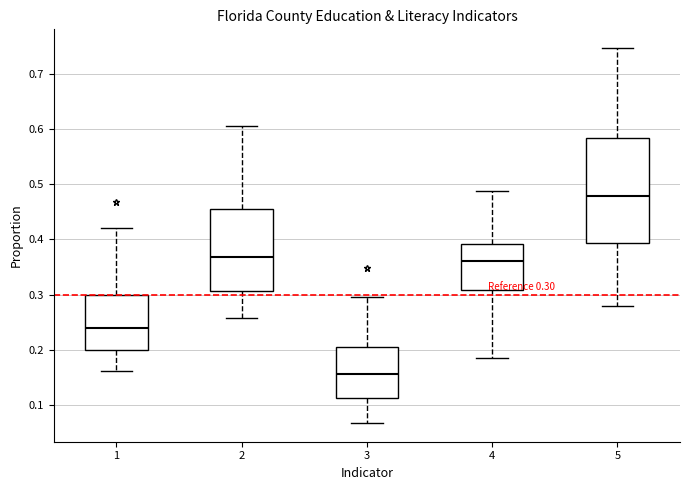

Which box's median line is the lowest?

3